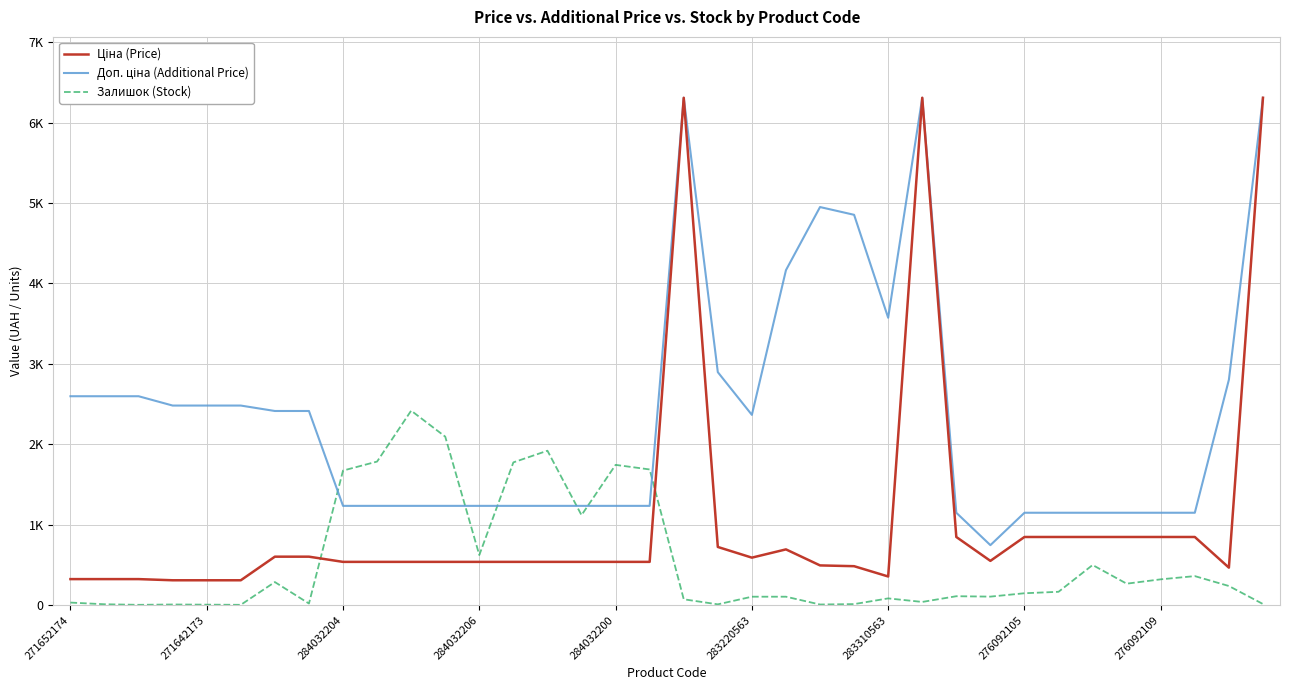

Is this an area chart (filled region under the line)?

No